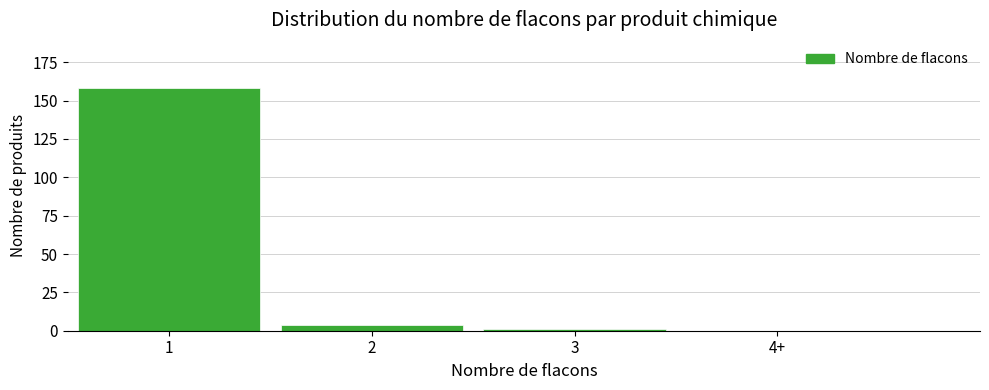

Reading right to left, transcribe all the data shown in this chart.

4+=0	3=1	2=4	1=158